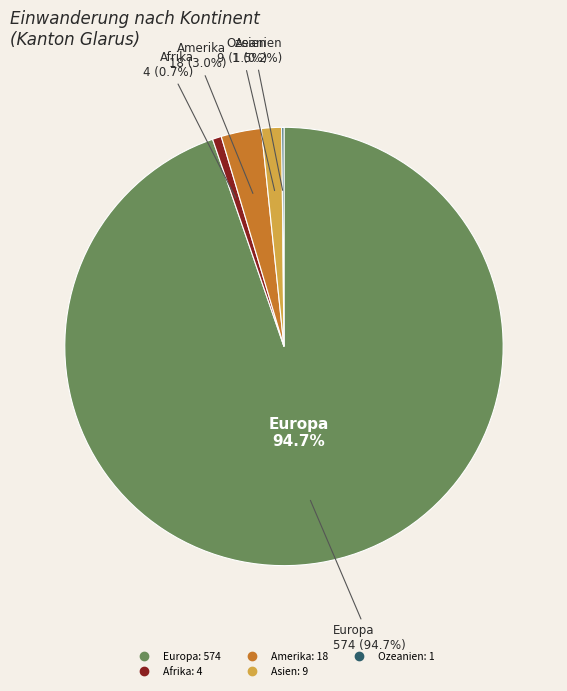

Is the sum of Europa and Afrika greater than half?

Yes